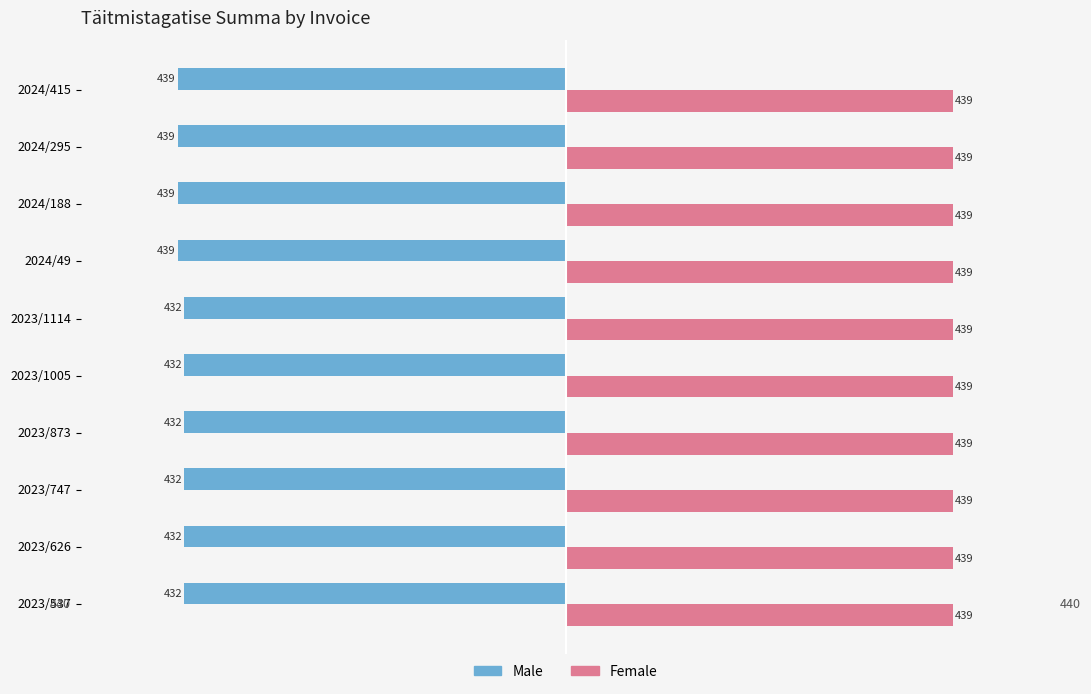

Which series changed the most between 2023/1114 and 2024/295?

Male